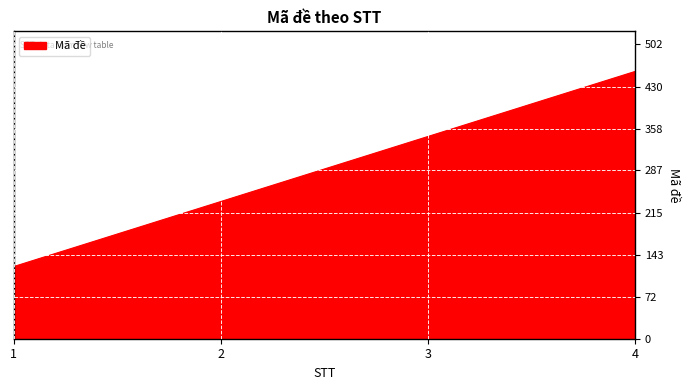

The chart shows a value of 762 at 4. True or false?

False